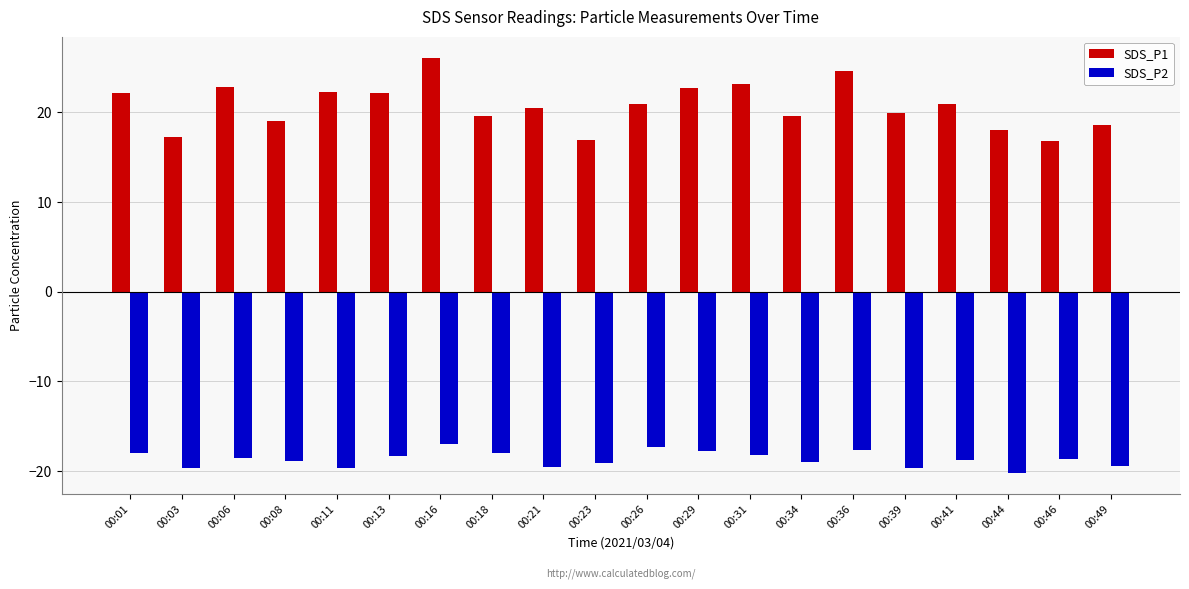

Rank the series by their average value, from lowest to highest.

SDS_P2, SDS_P1